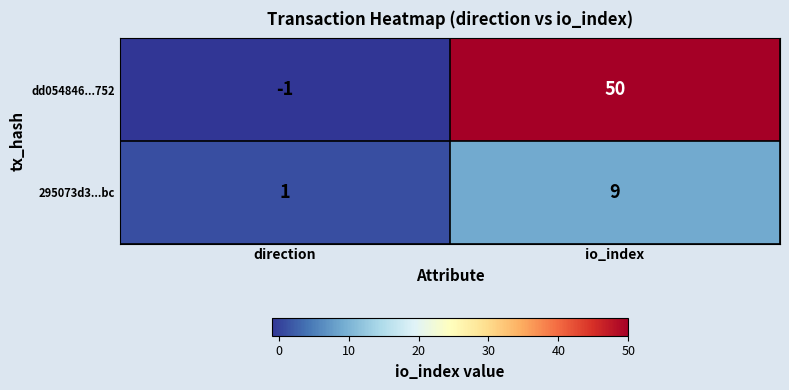

At which label is dd054846...752 closest to 24?

direction